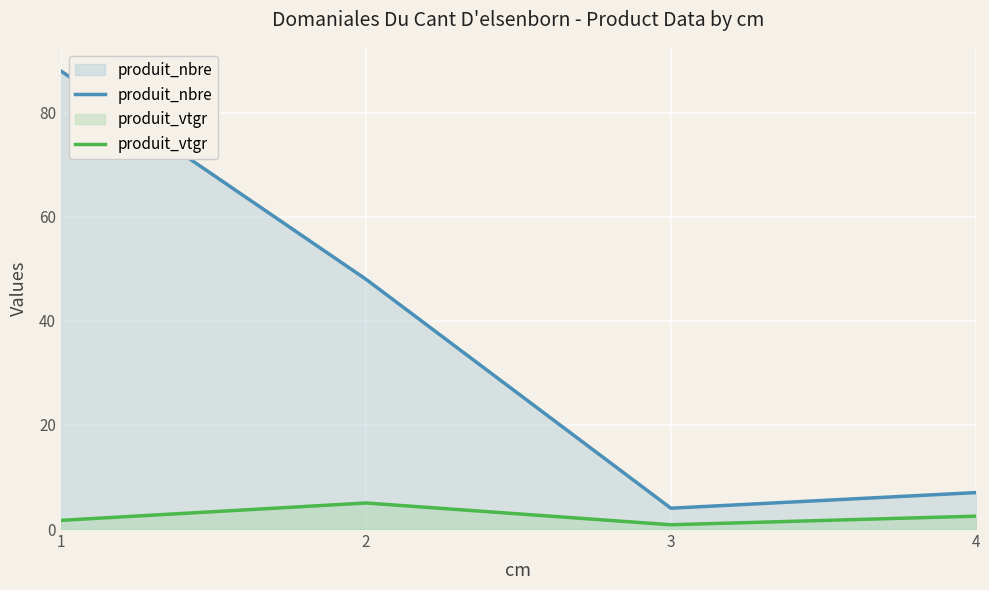

Is it true that produit_nbre equals 4.0 at 3?

True